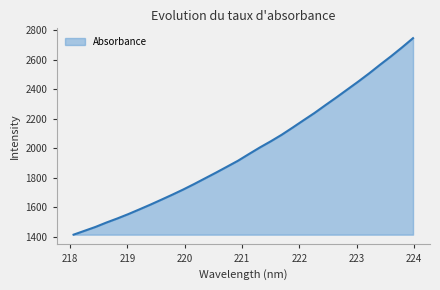

What is the difference between the maximum and minimum values?

1332.7